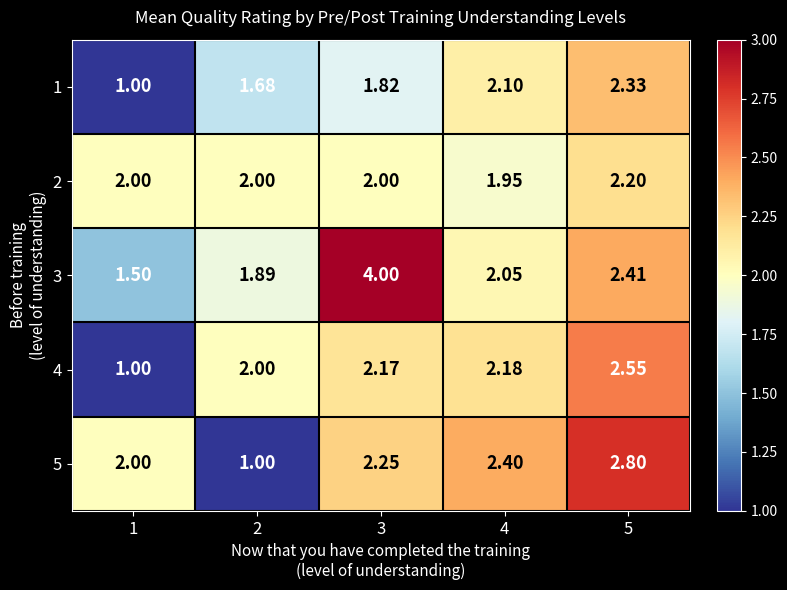

How many distinct data groups are displayed?

5